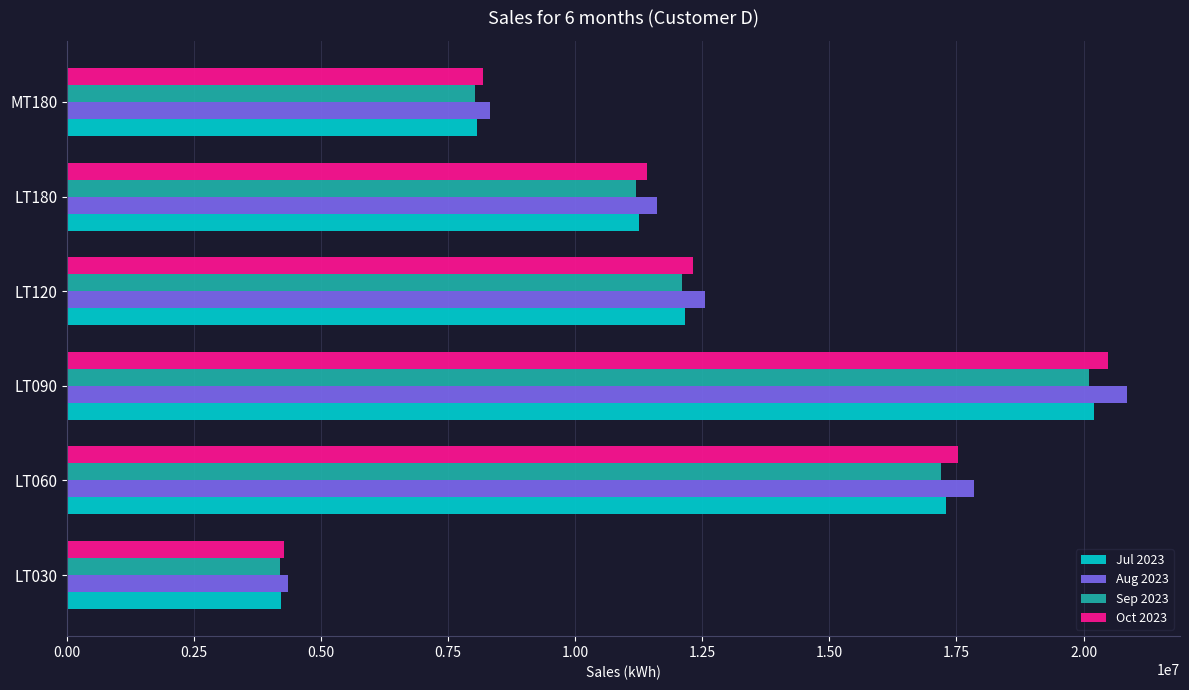

Rank the categories by Jul 2023 value from lowest to highest.

LT030, MT180, LT180, LT120, LT060, LT090